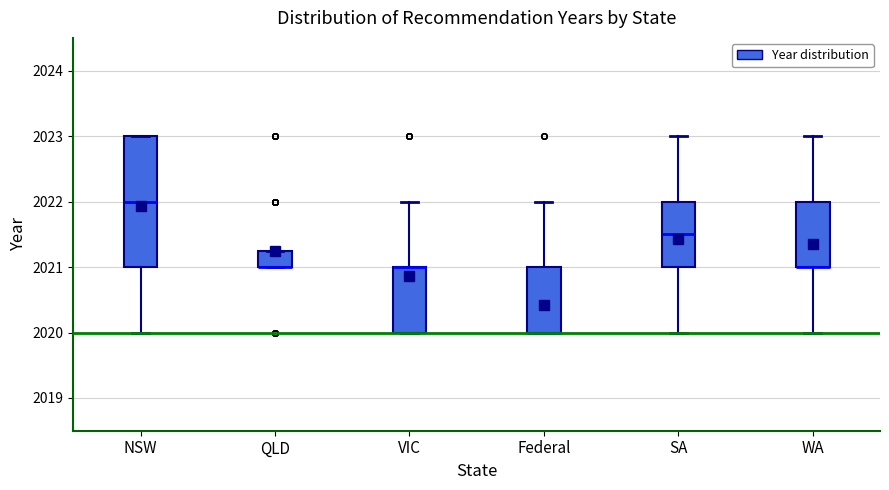

Reading left to right, read every box against the y-axis: the position of its median line, the range the box covers, and the ends of its whiskers. The values are not printed on the chart, so give them approximately, as read against the axis.

NSW: median 2022.0, box 2021.0 to 2023.0, whiskers 2020.0 to 2023.0
QLD: median 2021.0 (drawn on the box's lower edge), box 2021.0 to 2021.3, whiskers 2021.0 to 2021.3
VIC: median 2021.0 (drawn on the box's upper edge), box 2020.0 to 2021.0, whiskers 2020.0 to 2022.0
Federal: median 2020.0 (drawn on the box's lower edge), box 2020.0 to 2021.0, whiskers 2020.0 to 2022.0
SA: median 2021.5, box 2021.0 to 2022.0, whiskers 2020.0 to 2023.0
WA: median 2021.0 (drawn on the box's lower edge), box 2021.0 to 2022.0, whiskers 2020.0 to 2023.0